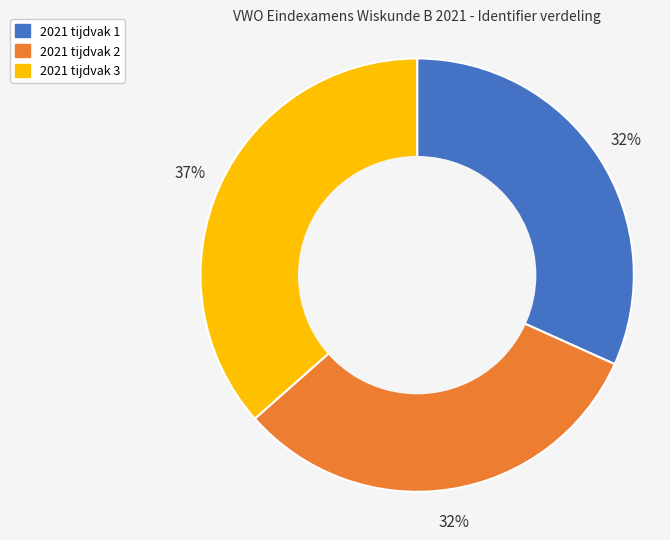

Is there a majority slice in this chart?

No